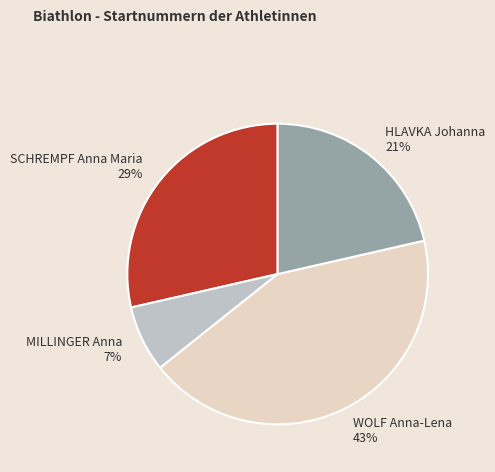

Which slice is the largest?

WOLF Anna-Lena